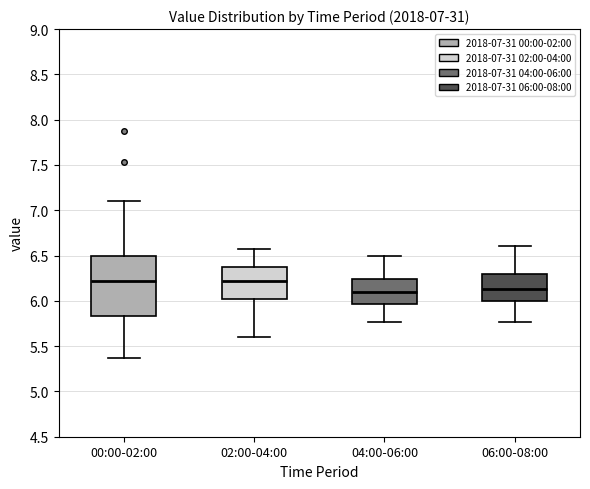

Comparing the boxes themselves (not the whiskers), which one is the tallest?

00:00-02:00